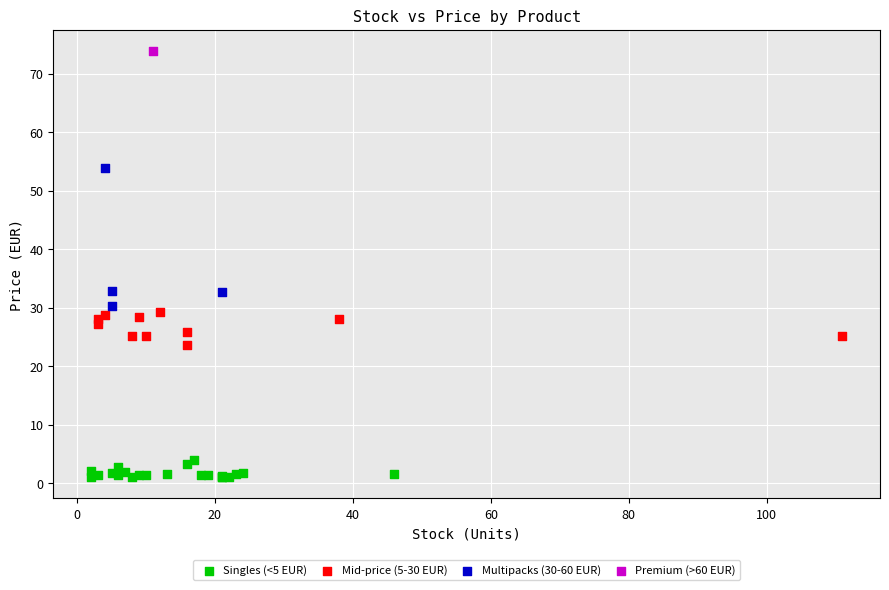

What are all the series names shown in the legend?

Singles (<5 EUR), Mid-price (5-30 EUR), Multipacks (30-60 EUR), Premium (>60 EUR)